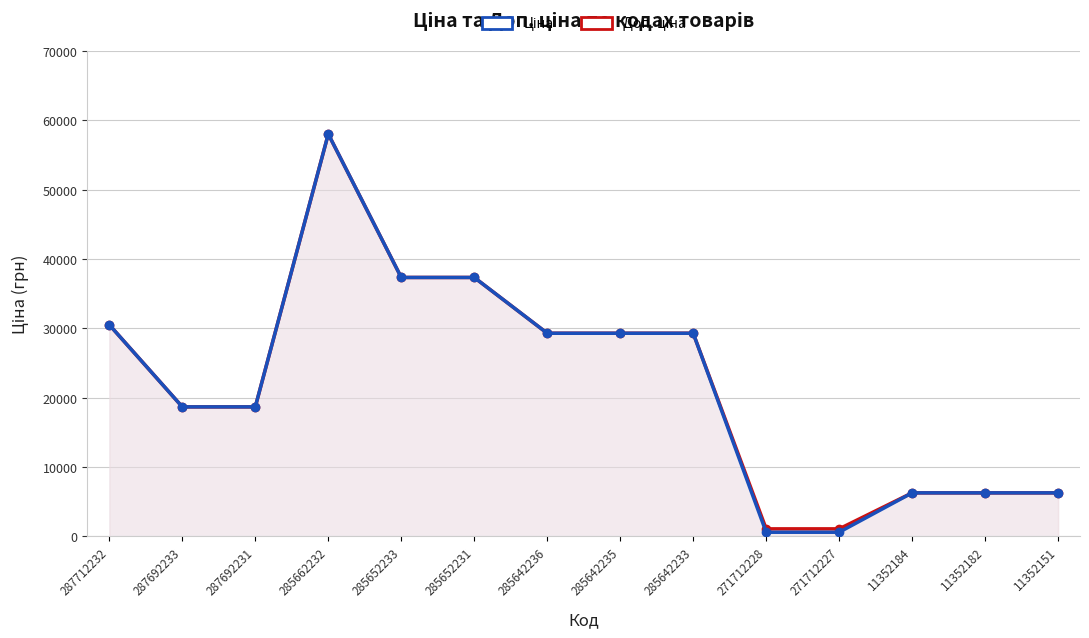

Between 285652231 and 11352182, which series saw the biggest shift?

Ціна